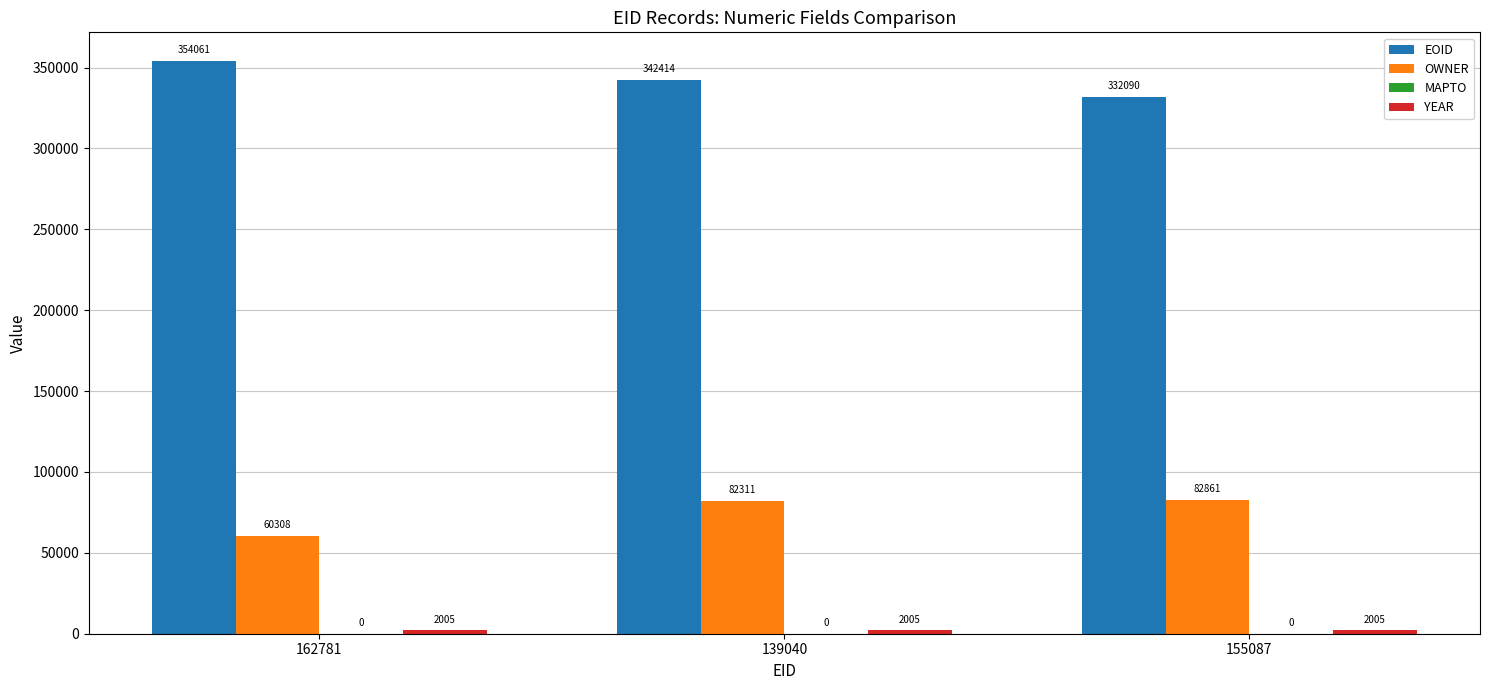

Between 139040 and 155087, which series saw the biggest shift?

EOID